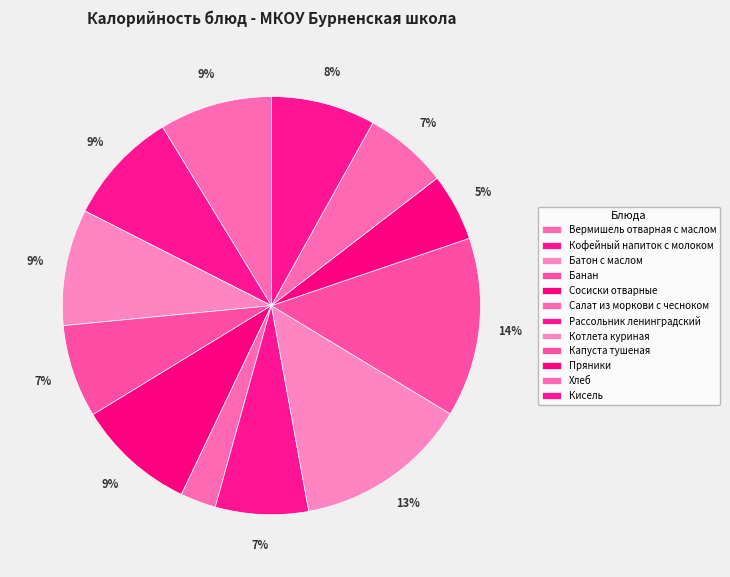

Is there a majority slice in this chart?

No